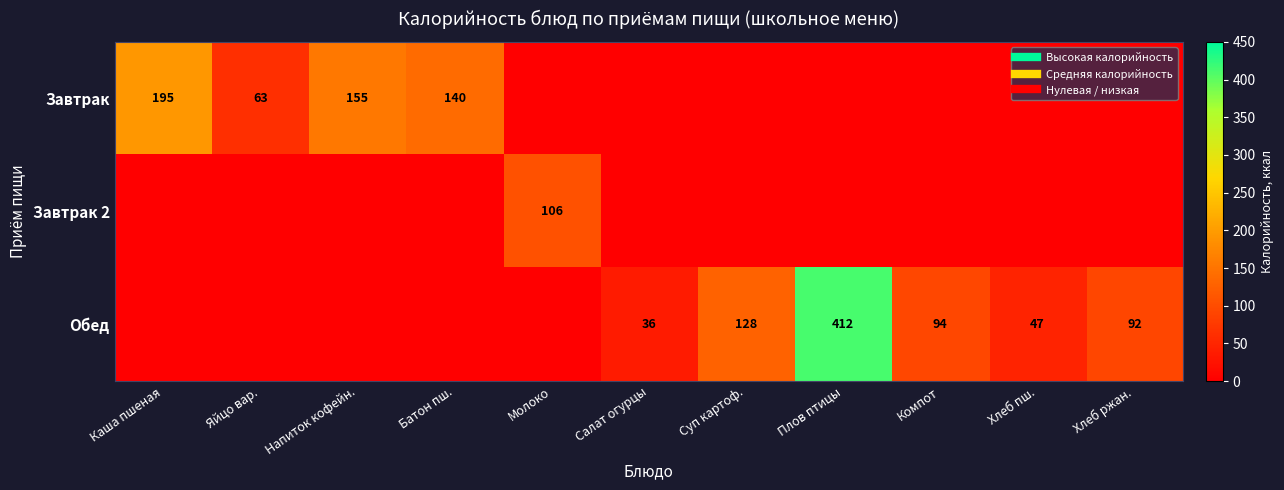

What is the difference between the second highest and minimum values in the Завтрак series?

155